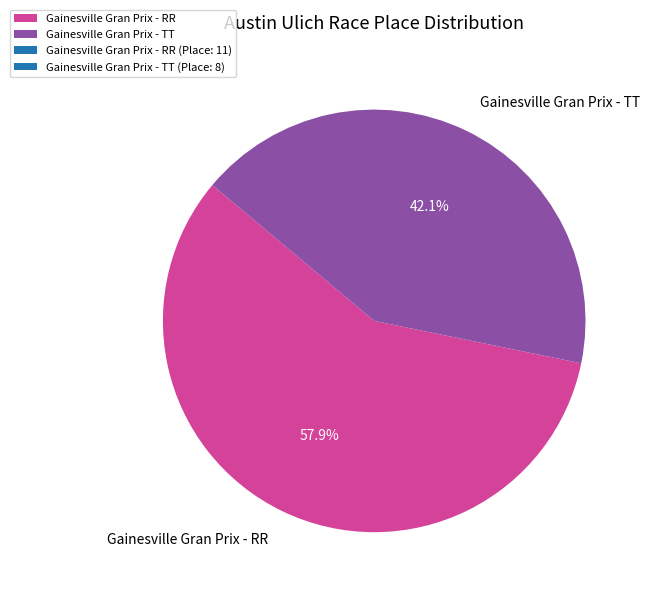

To the nearest percent, what is the difference between the largest and smallest slice percentages?

16%